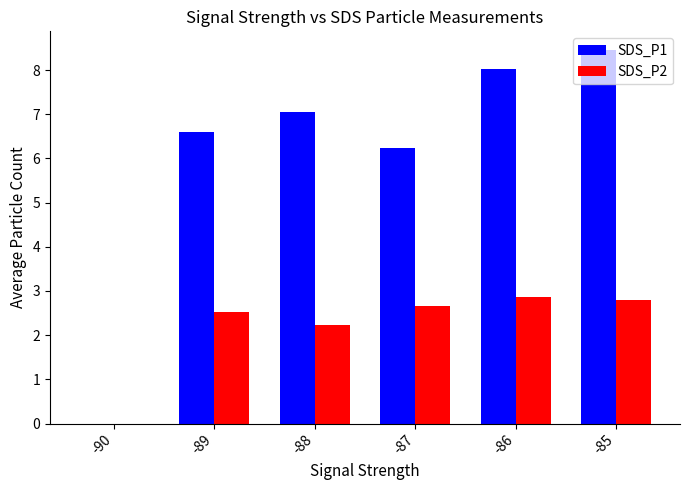

Which series changed the most between -87 and -86?

SDS_P1